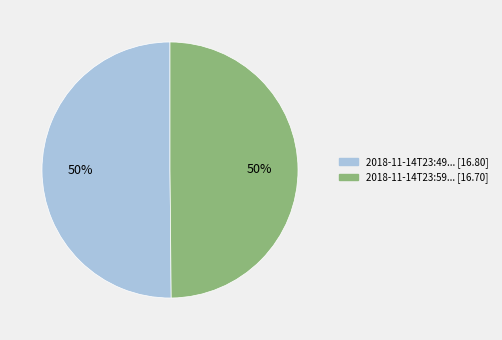

To the nearest percent, what is the average slice percentage?

50%